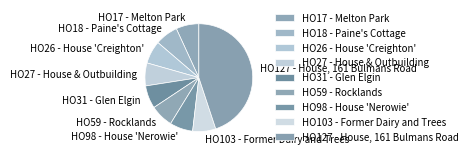

Is HO103 - Former Dairy and Trees the majority of the pie?

No